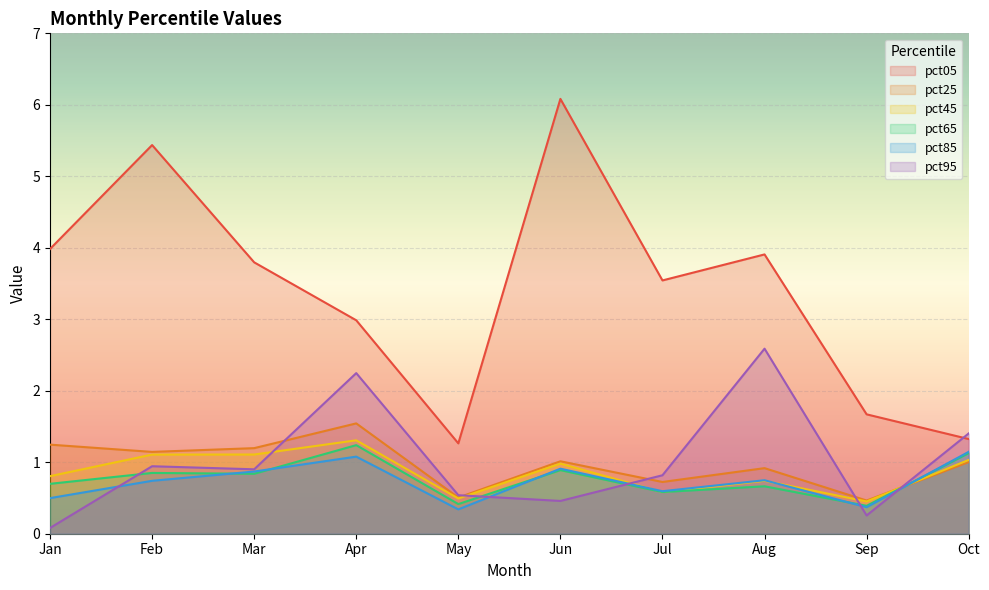

What is the difference between the highest and lowest values at Jul?

3.0